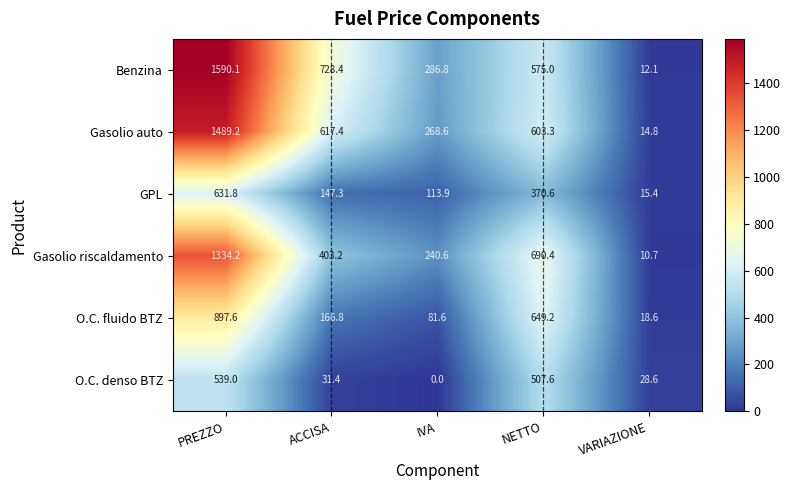

What is the sum of the Gasolio riscaldamento values at NETTO and ACCISA?

1093.6